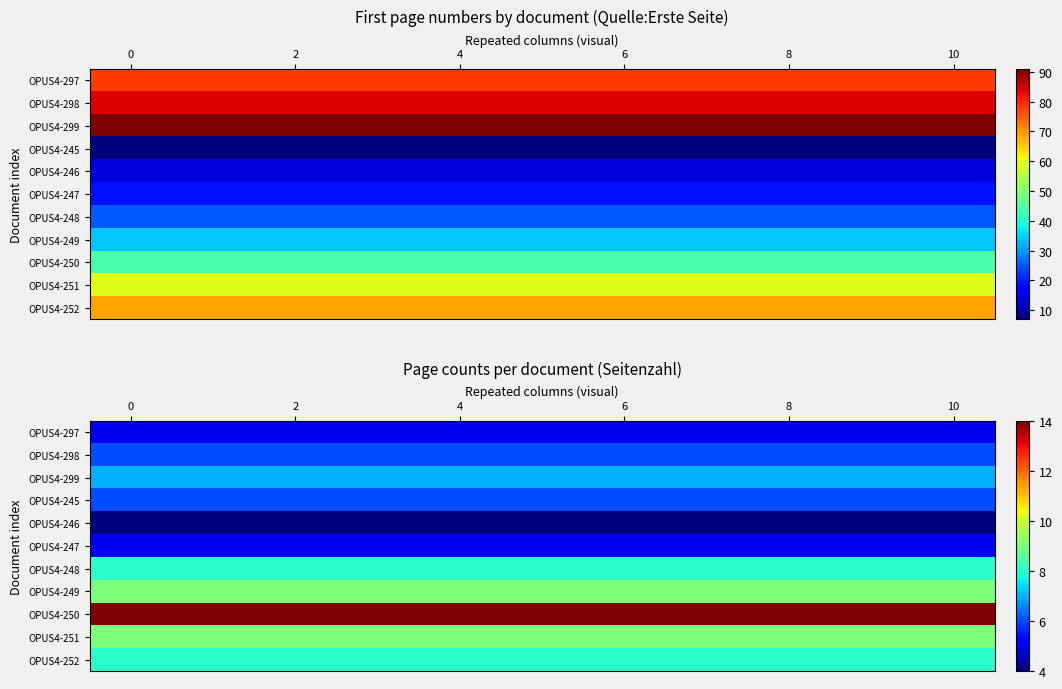

What is the average value of the OPUS4-299 series?

7